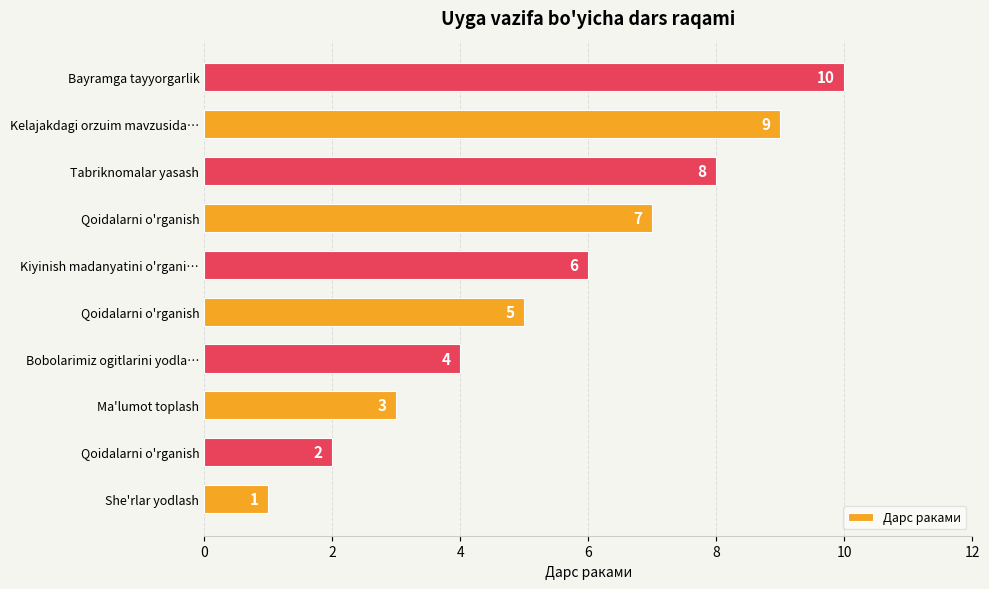

What is the maximum value shown in the chart?

10